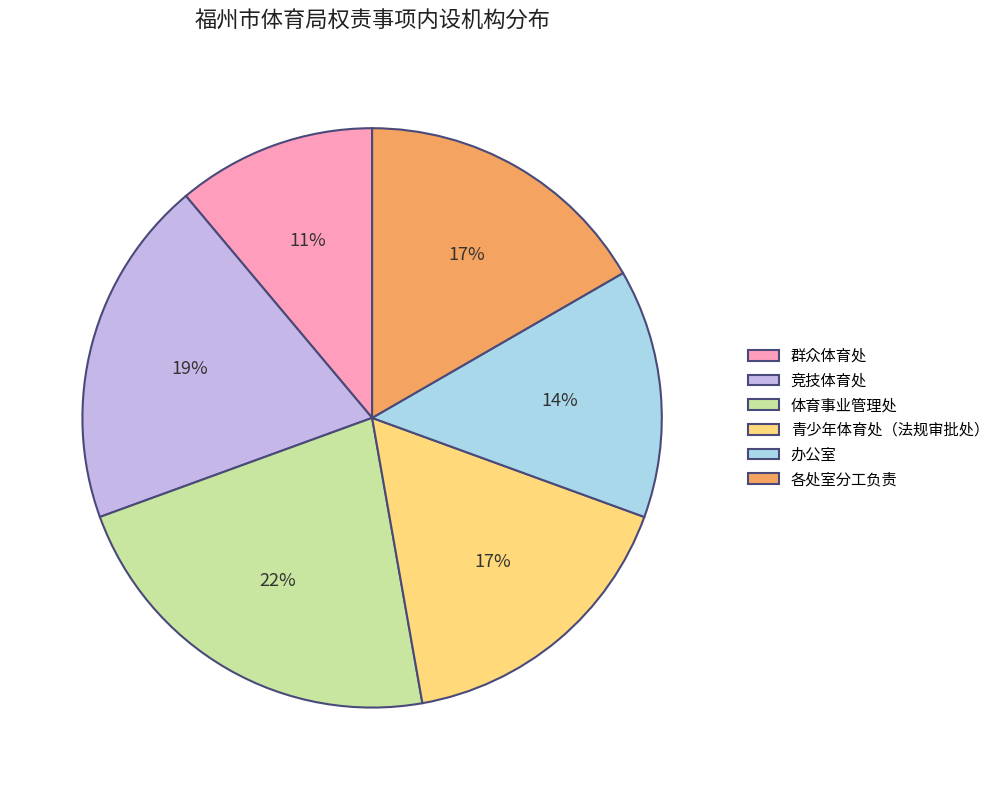

What percentage is the 办公室 slice, to the nearest percent?

14%